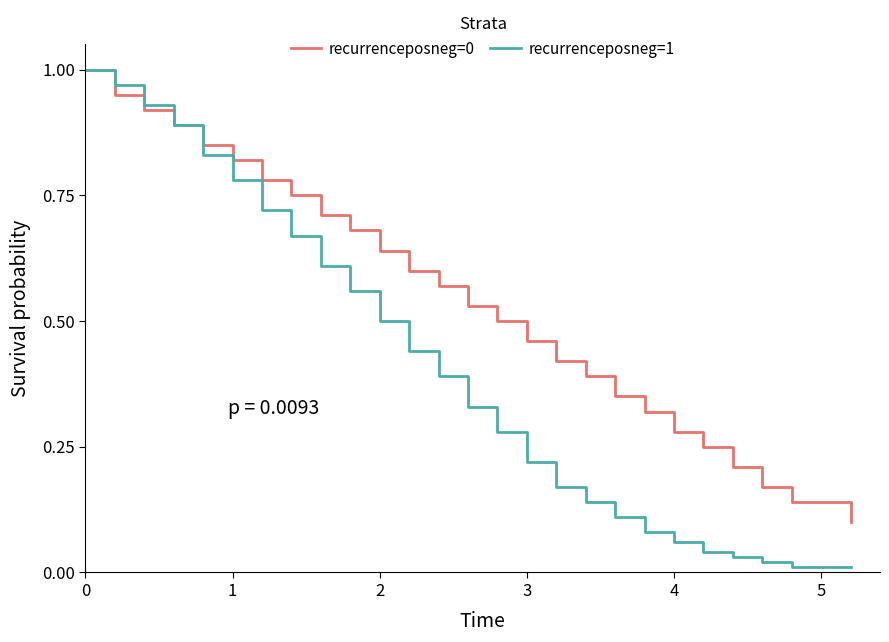

Is this an area chart (filled region under the line)?

No